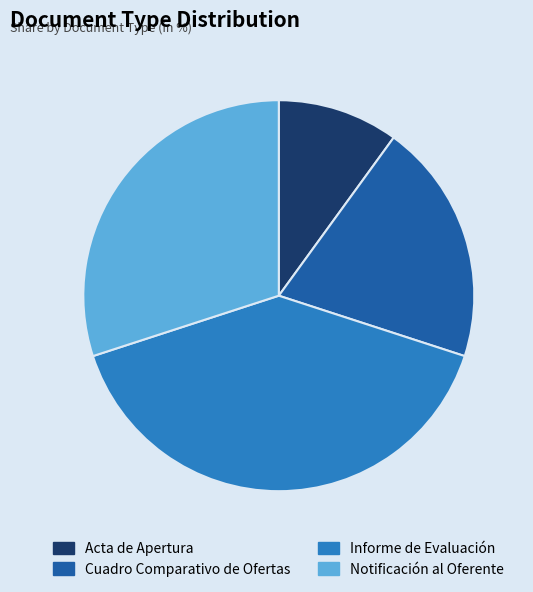

Do Acta de Apertura and Cuadro Comparativo de Ofertas together represent more than half of the pie?

No